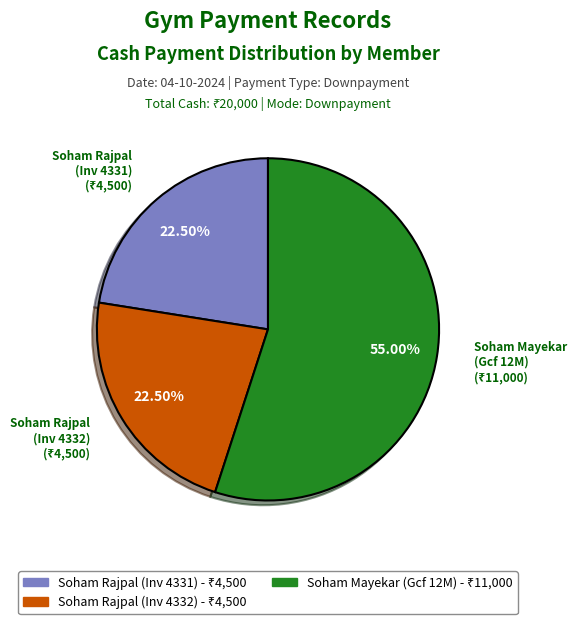

Is there a majority slice in this chart?

Yes